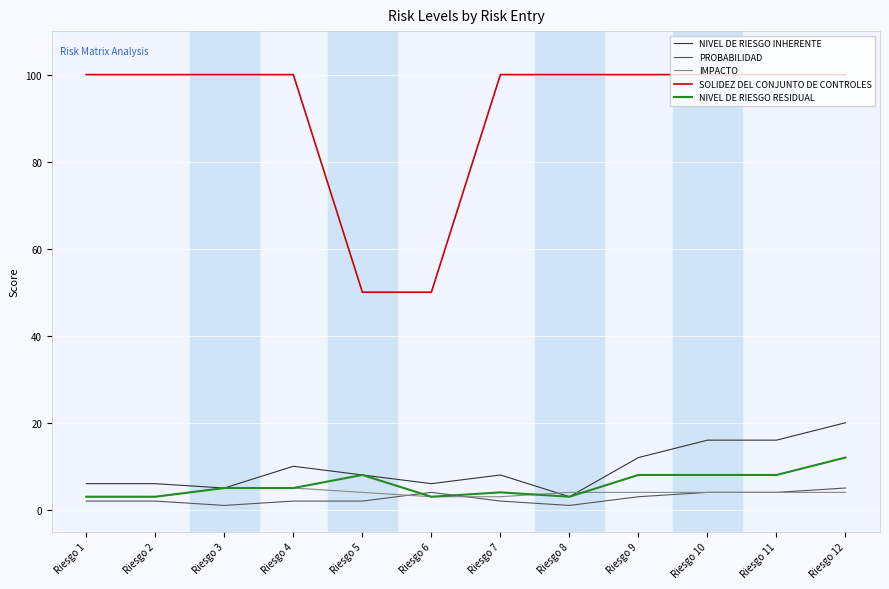

Reading right to left, what are all the values shown in this chart?

NIVEL DE RIESGO INHERENTE: Riesgo 12=20	Riesgo 11=16	Riesgo 10=16	Riesgo 9=12	Riesgo 8=3	Riesgo 7=8	Riesgo 6=6	Riesgo 5=8	Riesgo 4=10	Riesgo 3=5	Riesgo 2=6	Riesgo 1=6
PROBABILIDAD: Riesgo 12=5	Riesgo 11=4	Riesgo 10=4	Riesgo 9=3	Riesgo 8=1	Riesgo 7=2	Riesgo 6=4	Riesgo 5=2	Riesgo 4=2	Riesgo 3=1	Riesgo 2=2	Riesgo 1=2
IMPACTO: Riesgo 12=4	Riesgo 11=4	Riesgo 10=4	Riesgo 9=4	Riesgo 8=4	Riesgo 7=3	Riesgo 6=3	Riesgo 5=4	Riesgo 4=5	Riesgo 3=5	Riesgo 2=3	Riesgo 1=3
SOLIDEZ DEL CONJUNTO DE CONTROLES: Riesgo 12=100	Riesgo 11=100	Riesgo 10=100	Riesgo 9=100	Riesgo 8=100	Riesgo 7=100	Riesgo 6=50	Riesgo 5=50	Riesgo 4=100	Riesgo 3=100	Riesgo 2=100	Riesgo 1=100
NIVEL DE RIESGO RESIDUAL: Riesgo 12=12	Riesgo 11=8	Riesgo 10=8	Riesgo 9=8	Riesgo 8=3	Riesgo 7=4	Riesgo 6=3	Riesgo 5=8	Riesgo 4=5	Riesgo 3=5	Riesgo 2=3	Riesgo 1=3